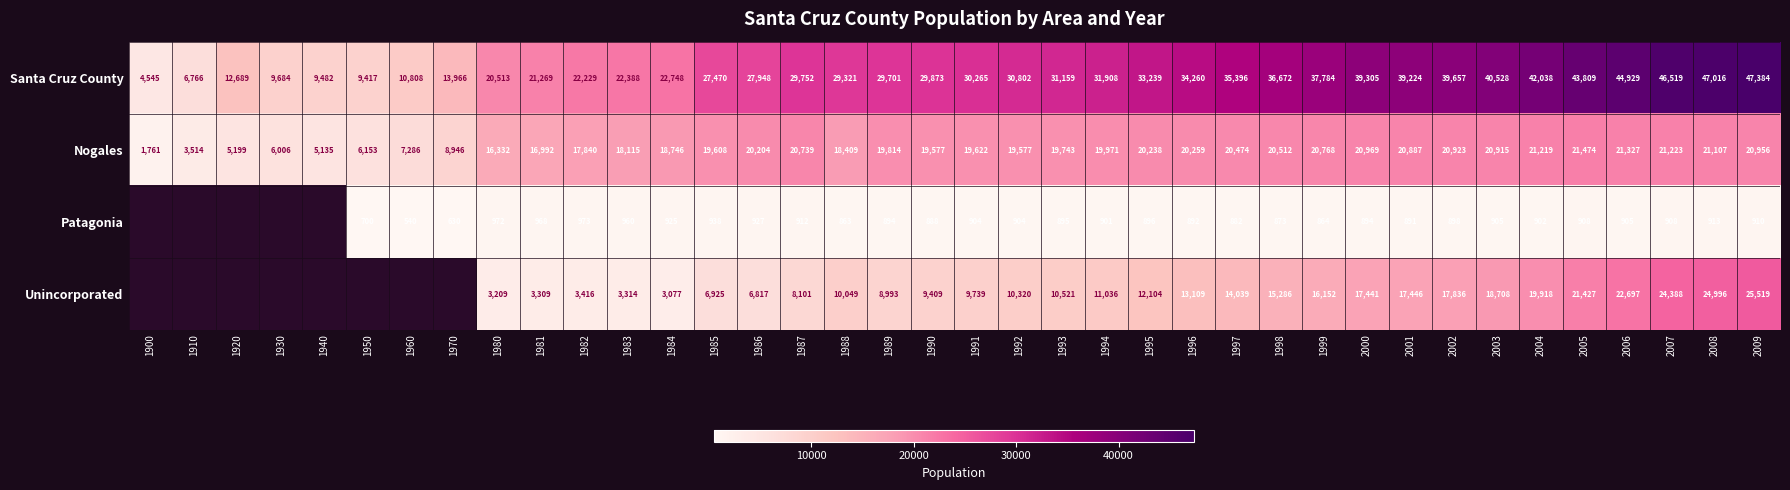

What is the sum of all Santa Cruz County values?

1092463